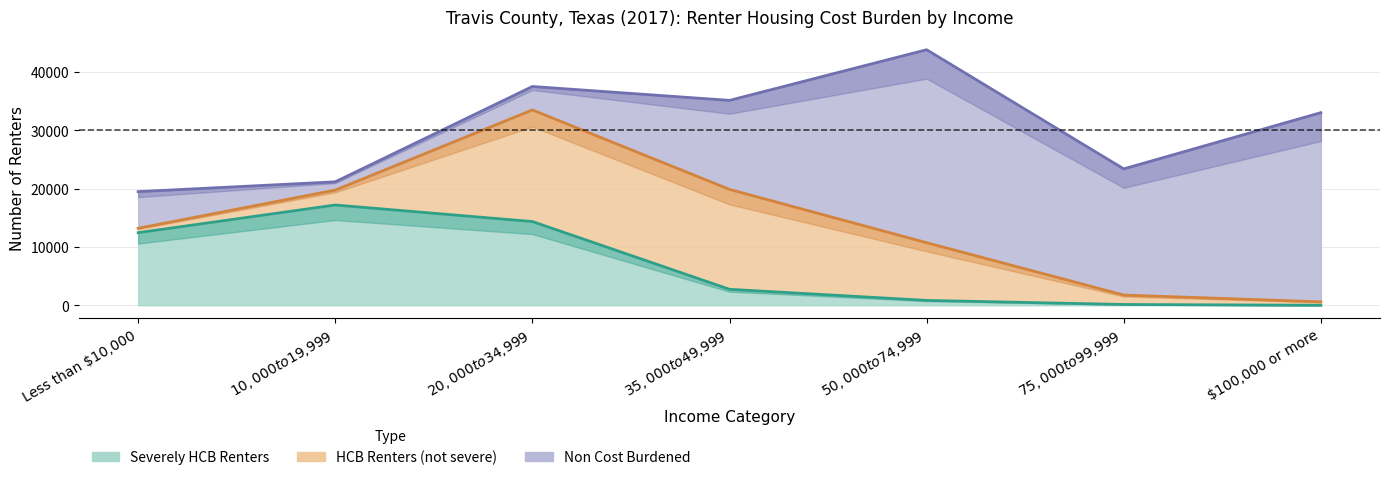

True or false: HCB Renters (not severe) and Non Cost Burdened cross at least once.

True